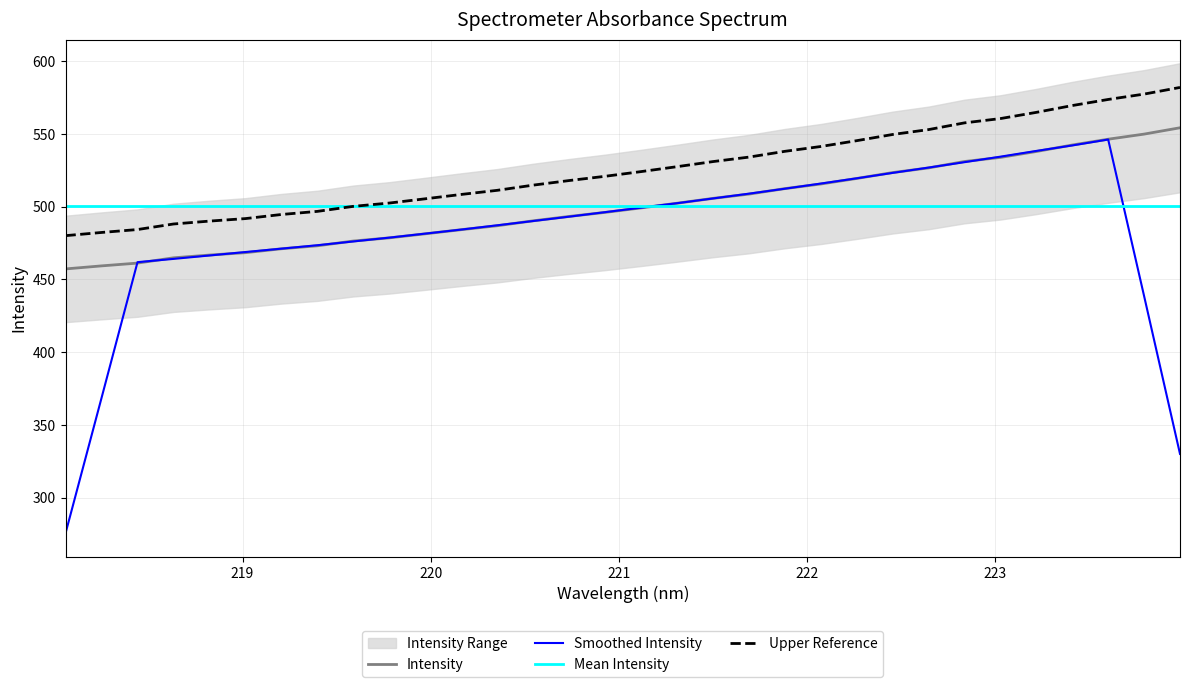

Is it true that the value at 221.6902 is 508.7?

True